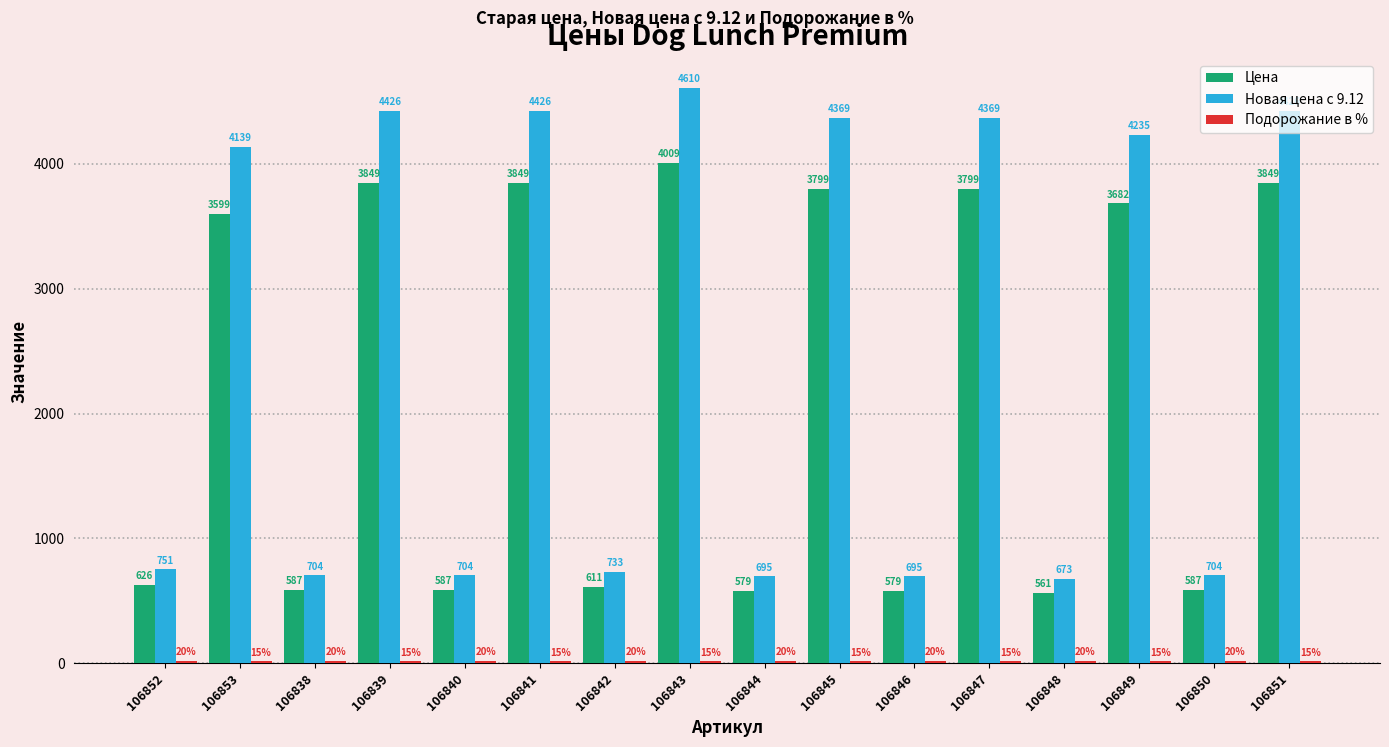

The Цена series shows 841.2 at 106840. True or false?

False